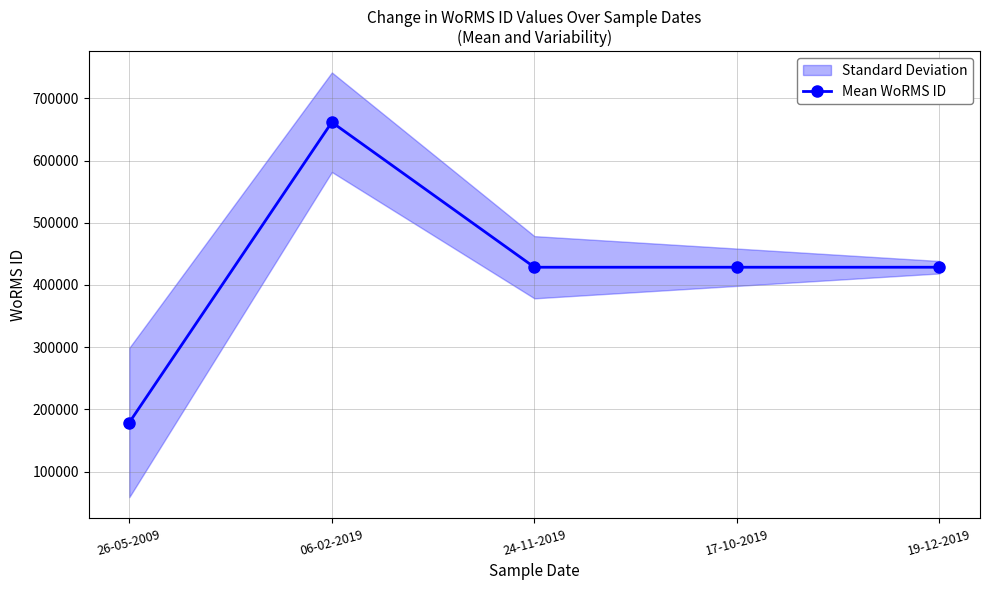

At which label does the data first exceed 428522?

06-02-2019